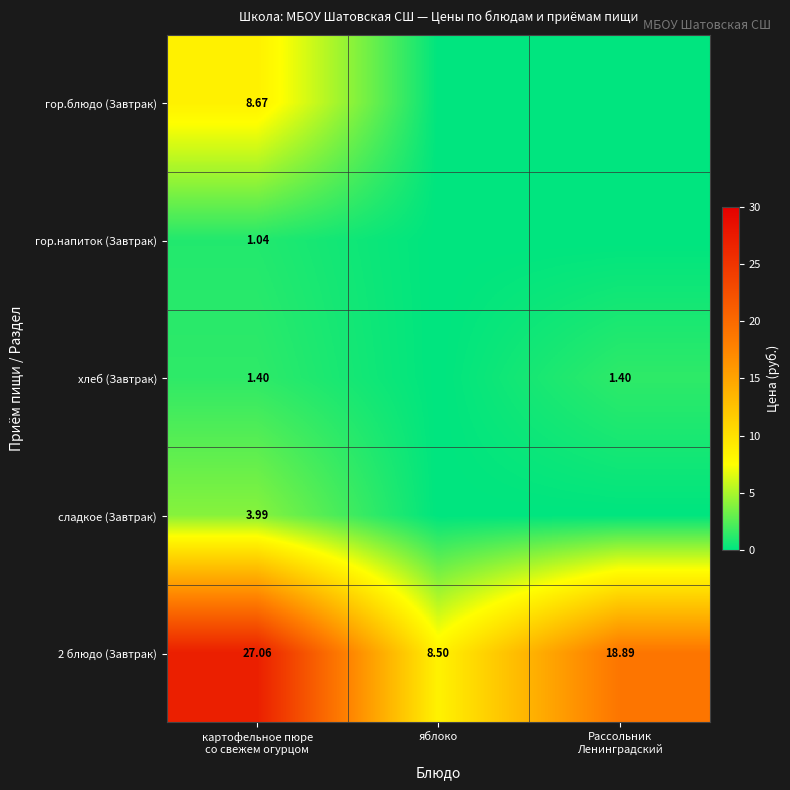

Which category has the lowest value in the 2 блюдо (Завтрак) series?

яблоко